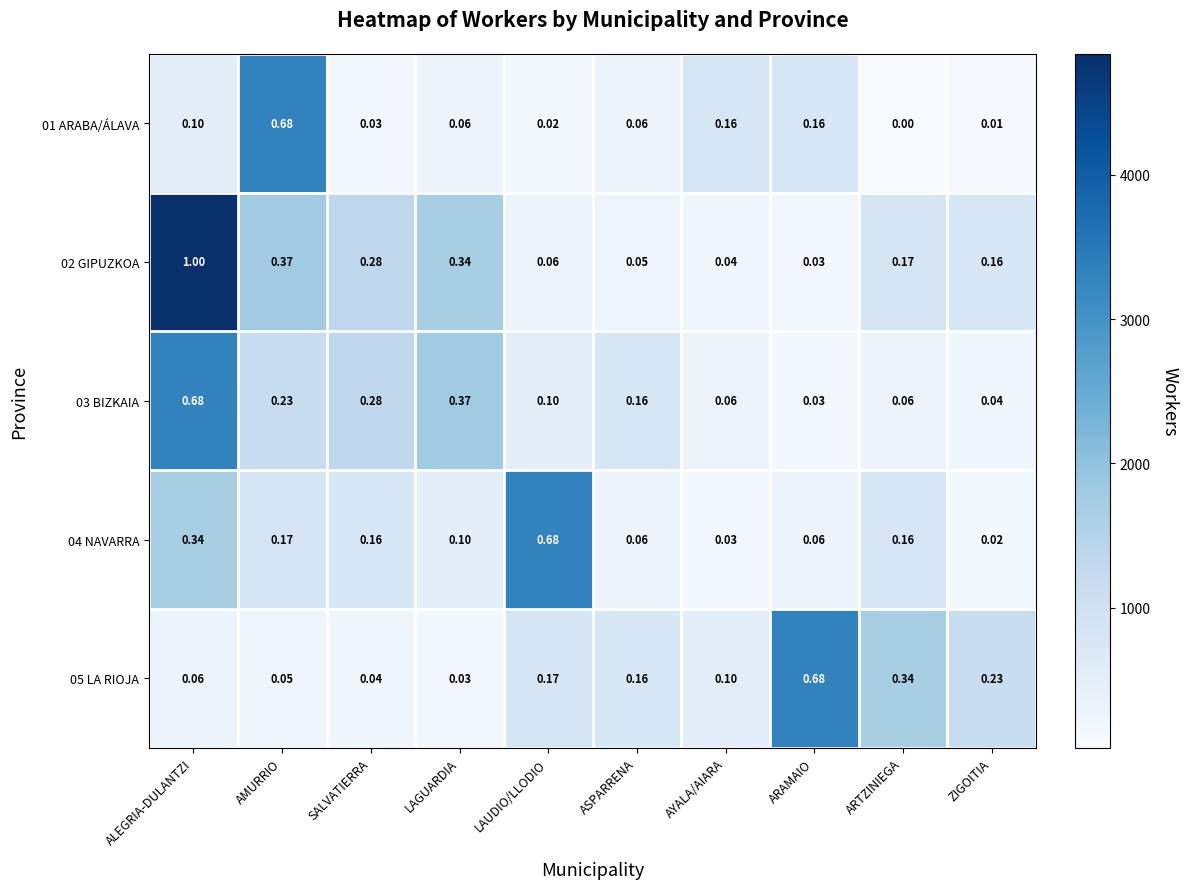

At which category does the chart reach its minimum across all series?

ARTZINIEGA